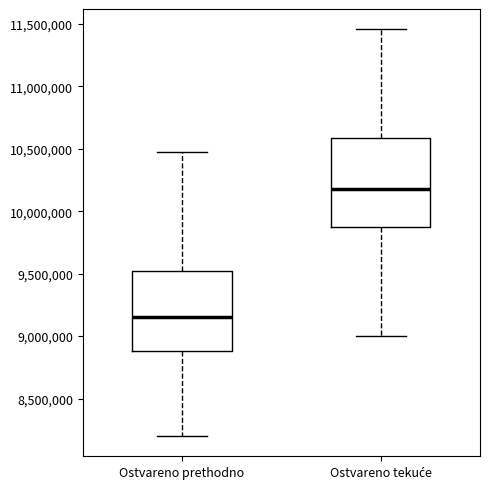

Comparing the boxes themselves (not the whiskers), which one is the tallest?

Ostvareno tekuće